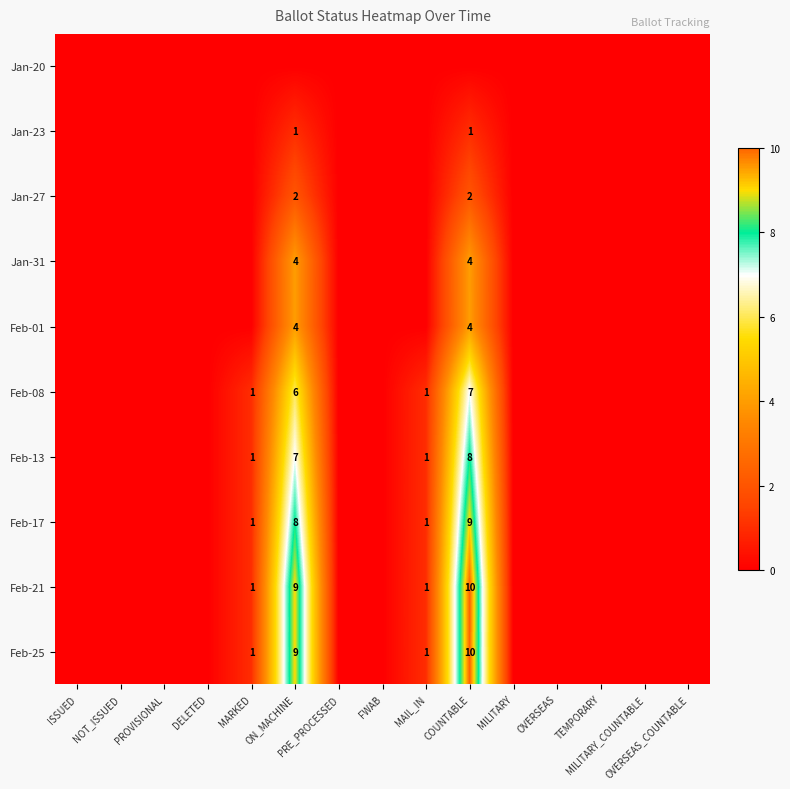

What is the greatest value displayed?

10